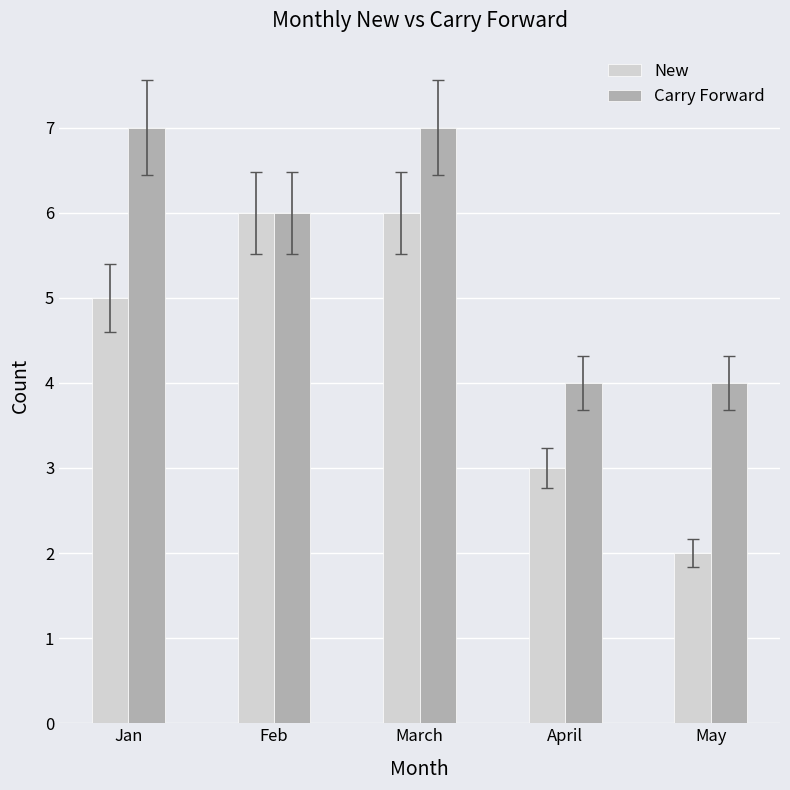

What is the value of the Carry Forward bar at the 5th from the left?

4